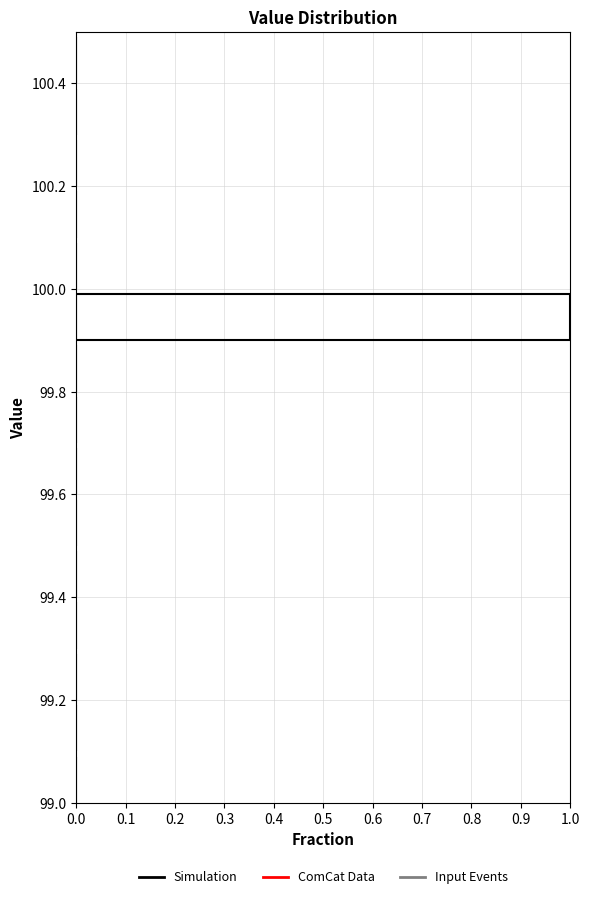

What is the length of the bar covering 99.9 to 100.0 on the y-axis? The values are not printed on the chart, so give them approximately, as read against the axis.

1